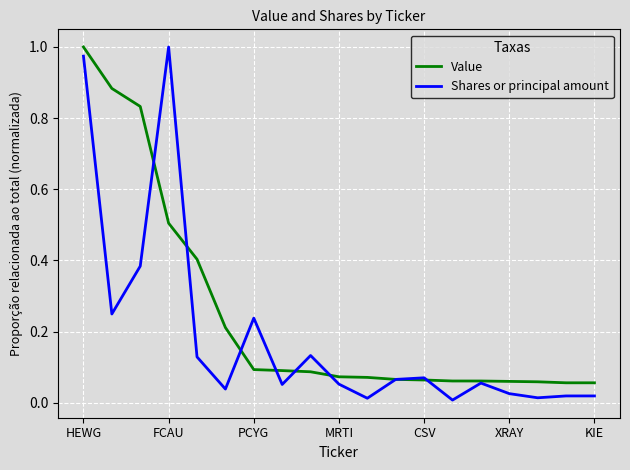

Rank the series by their average value, from highest to lowest.

Value, Shares or principal amount